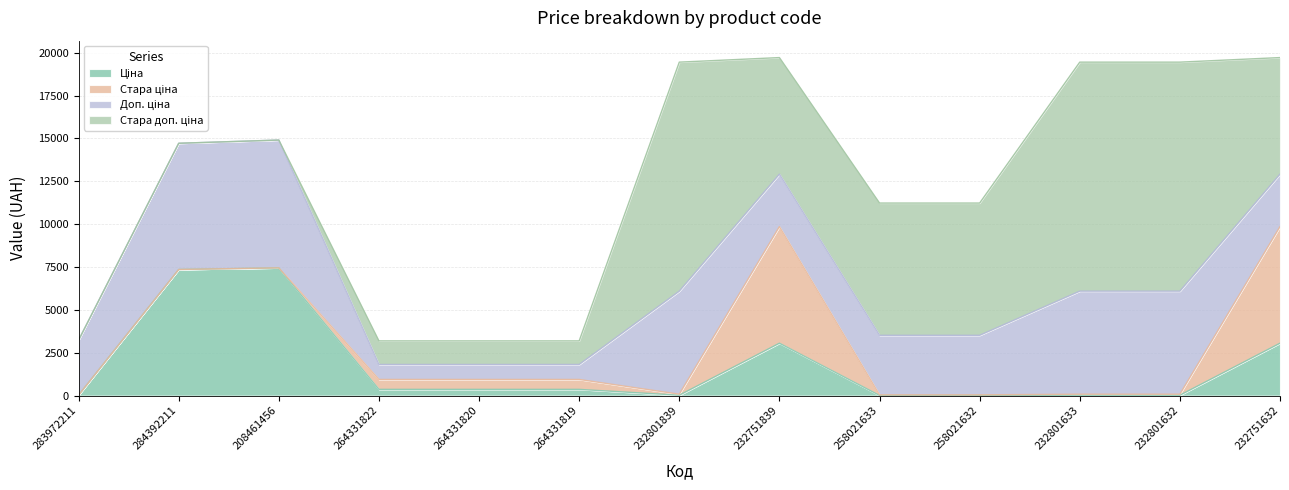

What is the value of the Доп. ціна point at the 4th from the left?

874.0